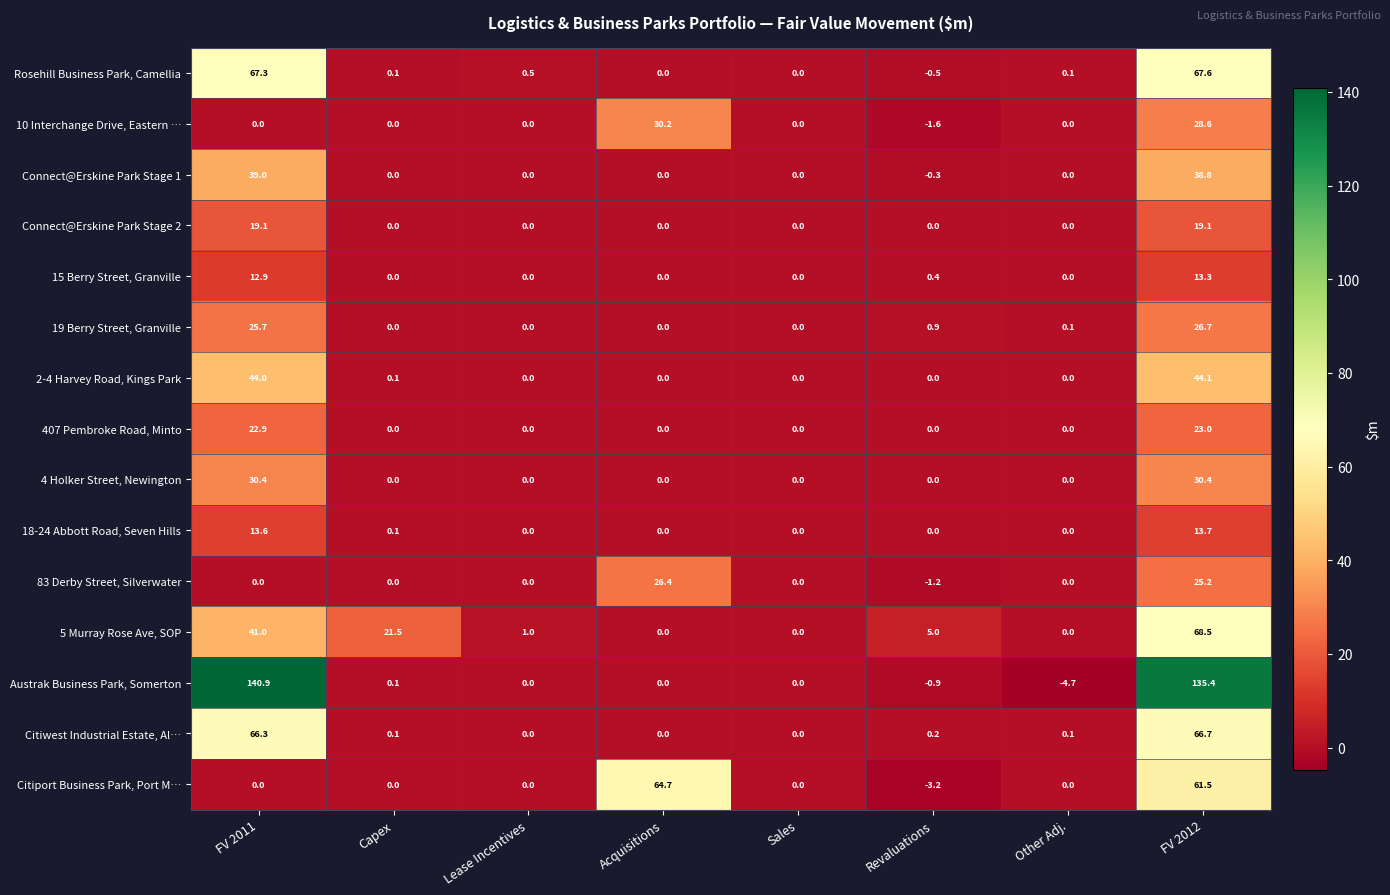

Is it true that 5 Murray Rose Ave, SOP equals 0.0 at Other Adj.?

True